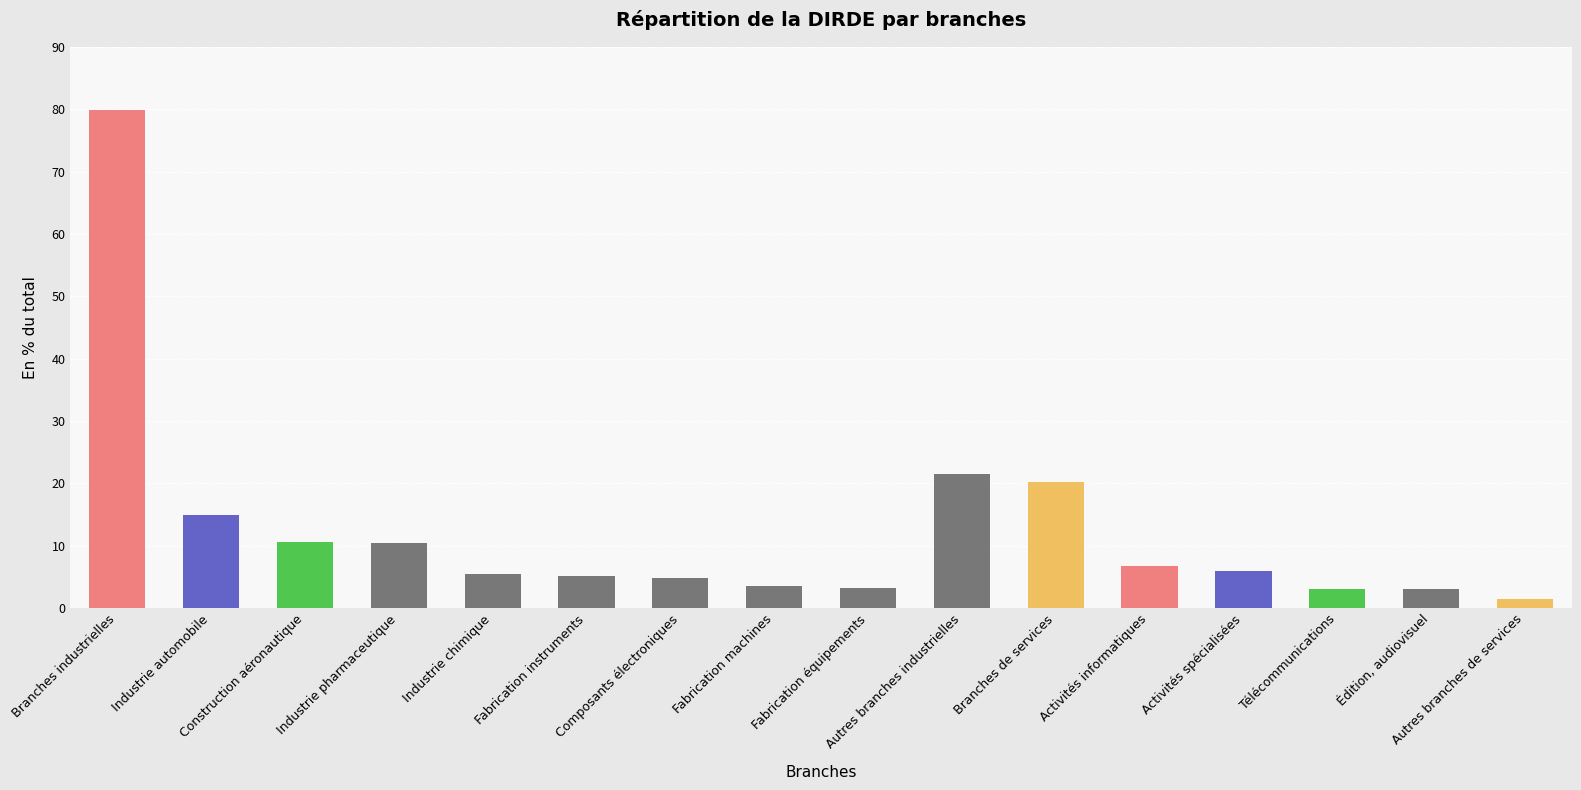

Rank the categories by value from highest to lowest.

Branches industrielles, Autres branches industrielles, Branches de services, Industrie automobile, Construction aéronautique, Industrie pharmaceutique, Activités informatiques, Activités spécialisées, Industrie chimique, Fabrication instruments, Composants électroniques, Fabrication machines, Fabrication équipements, Télécommunications, Édition, audiovisuel, Autres branches de services